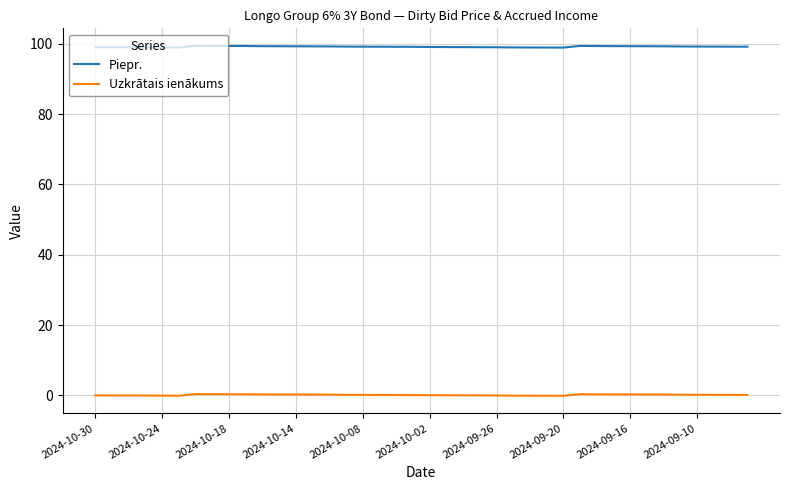

Rank the series by their average value, from highest to lowest.

Piepr., Uzkrātais ienākums